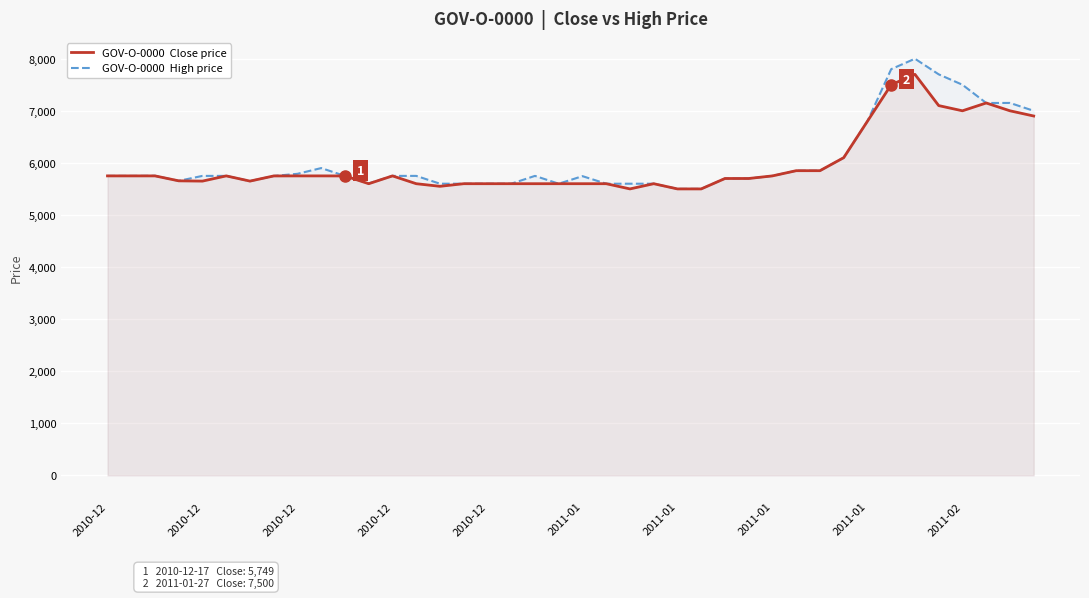

Which category has the lowest value in the GOV-O-0000  Close price series?

22